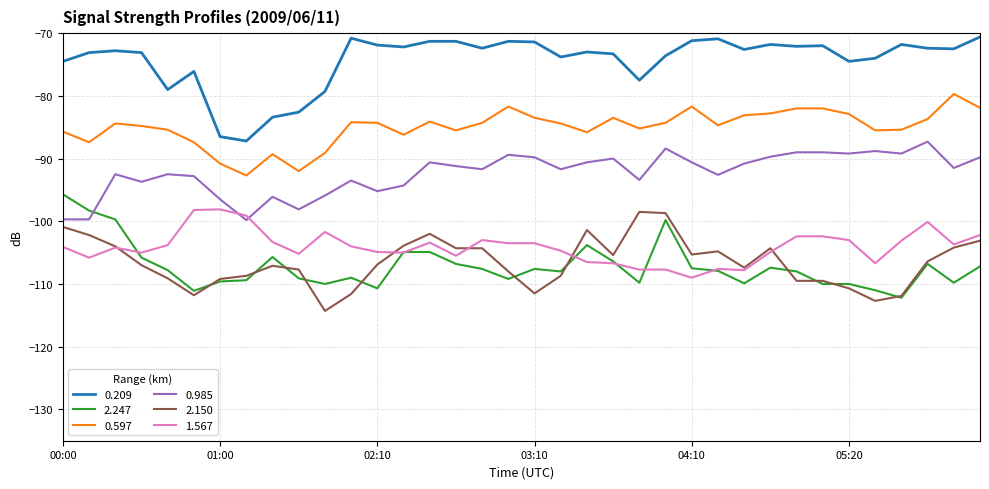

Which series has the largest total across all categories?

0.209